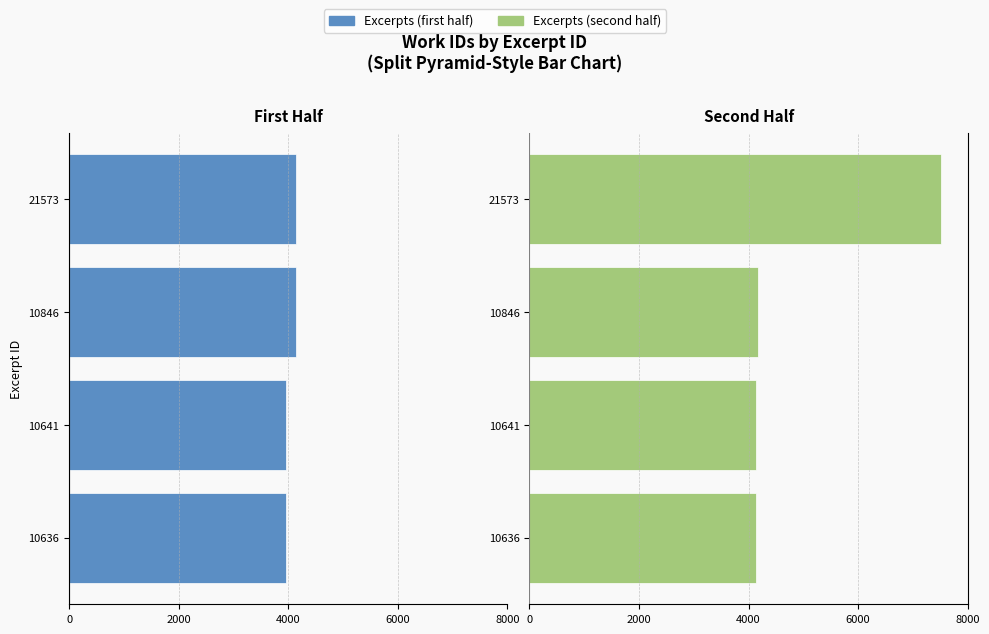

Which series has the widest spread of values?

Excerpts (second half)